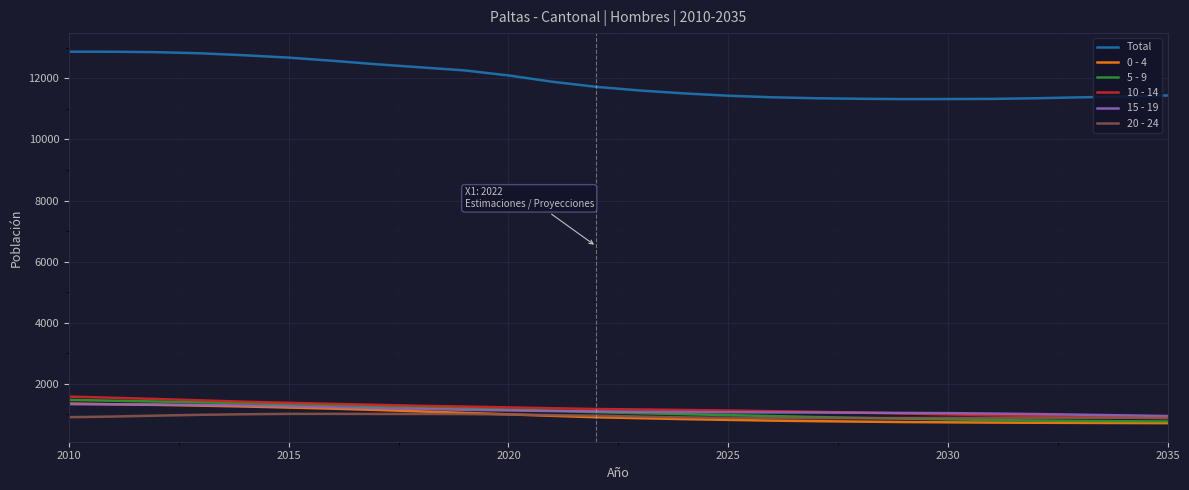

True or false: Total and 10 - 14 intersect in this chart.

False